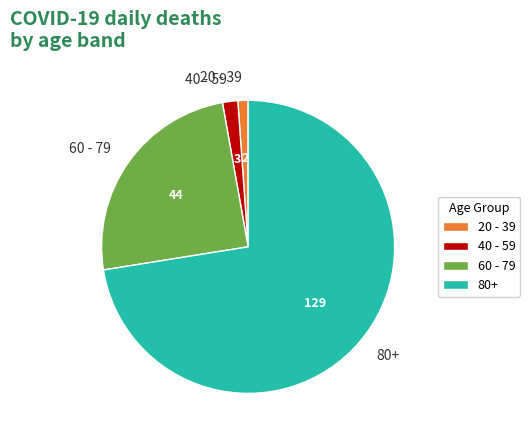

Combined, do 80+ and 20 - 39 account for over 50%?

Yes